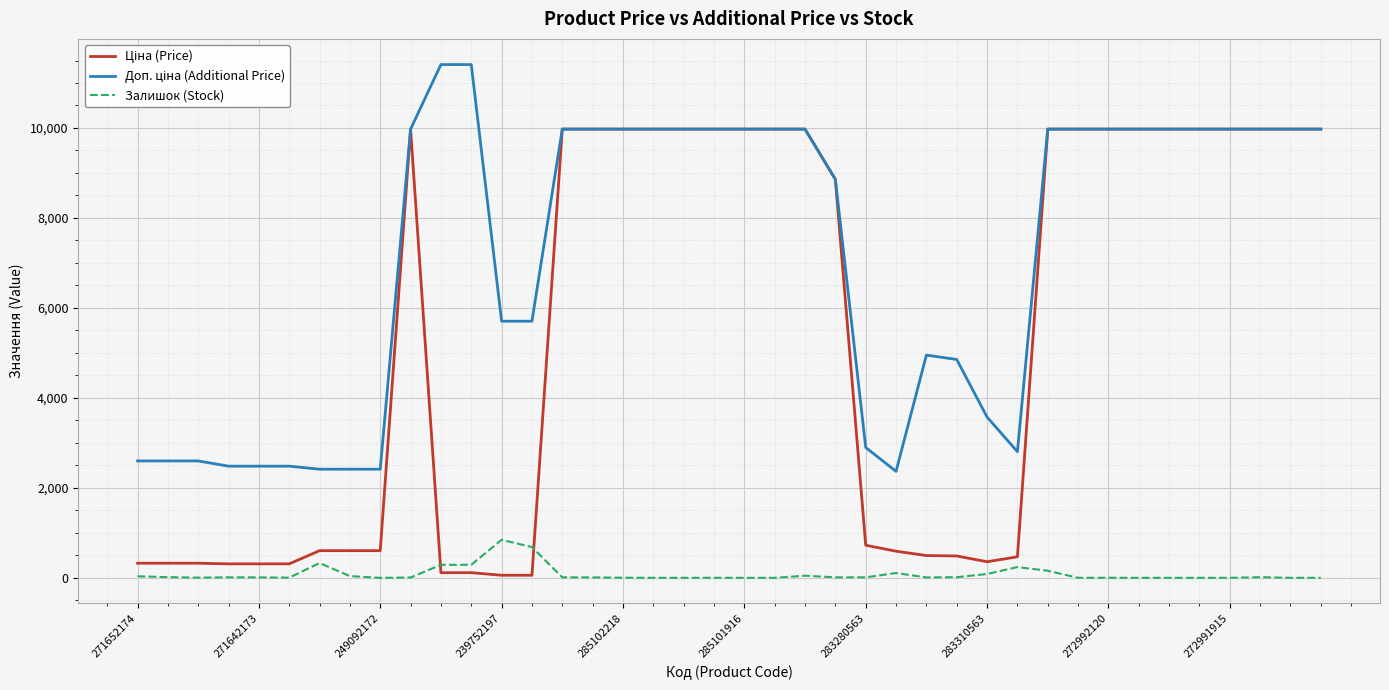

What is the greatest value displayed?

11410.0